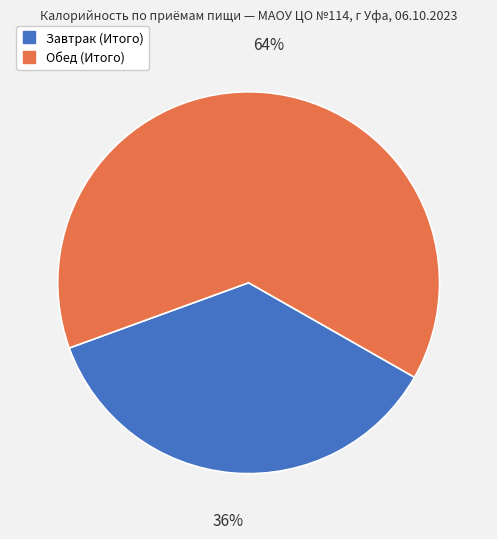

Is it true that Обед (Итого) is 64% of the pie?

True